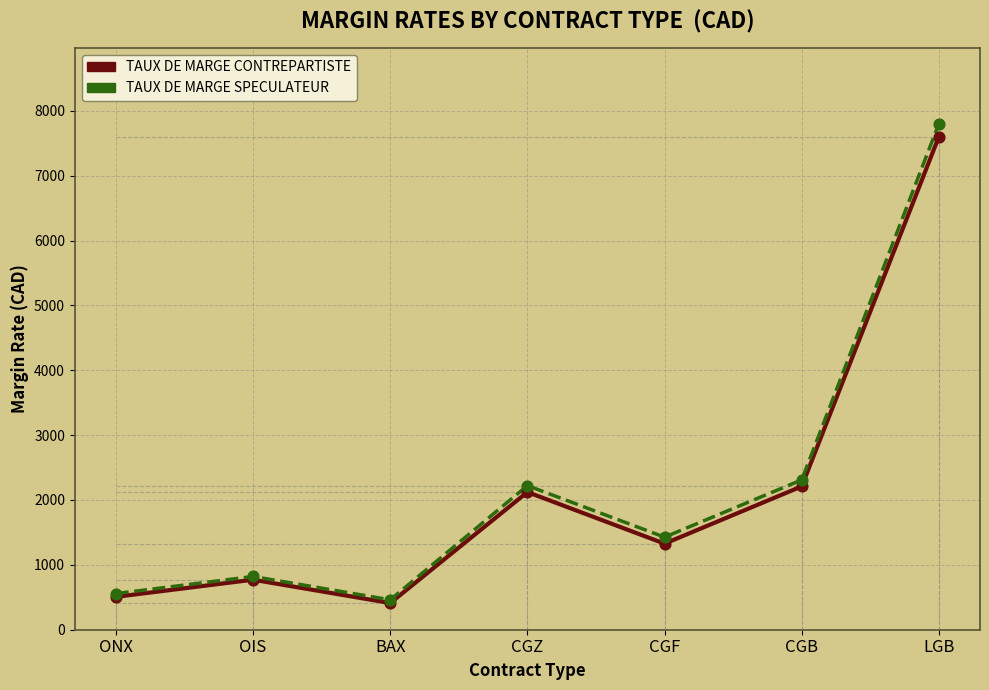

Which series has the largest total across all categories?

TAUX DE MARGE SPECULATEUR